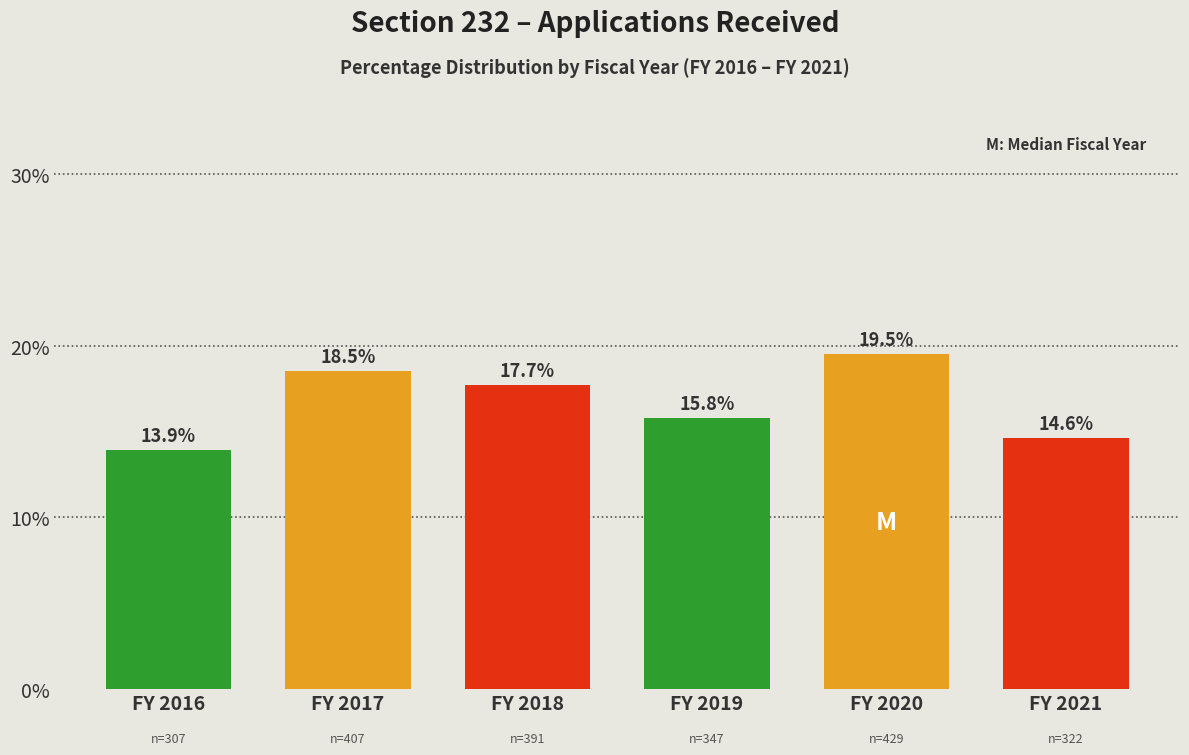

Reading right to left, extract all data points from this chart.

FY 2021=14.6	FY 2020=19.5	FY 2019=15.8	FY 2018=17.7	FY 2017=18.5	FY 2016=13.9